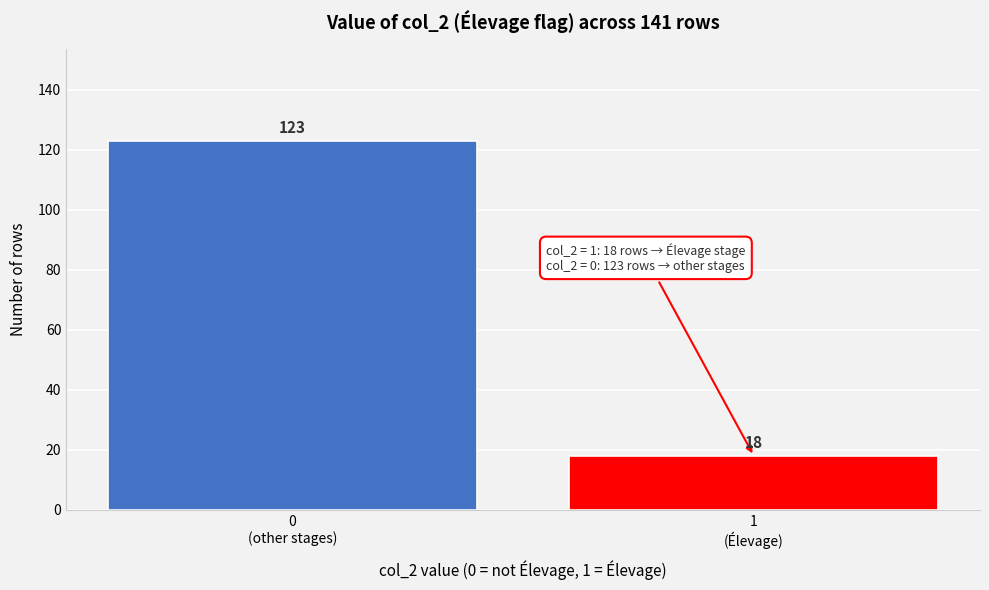

Reading left to right, what are all the values shown in this chart?

123	18